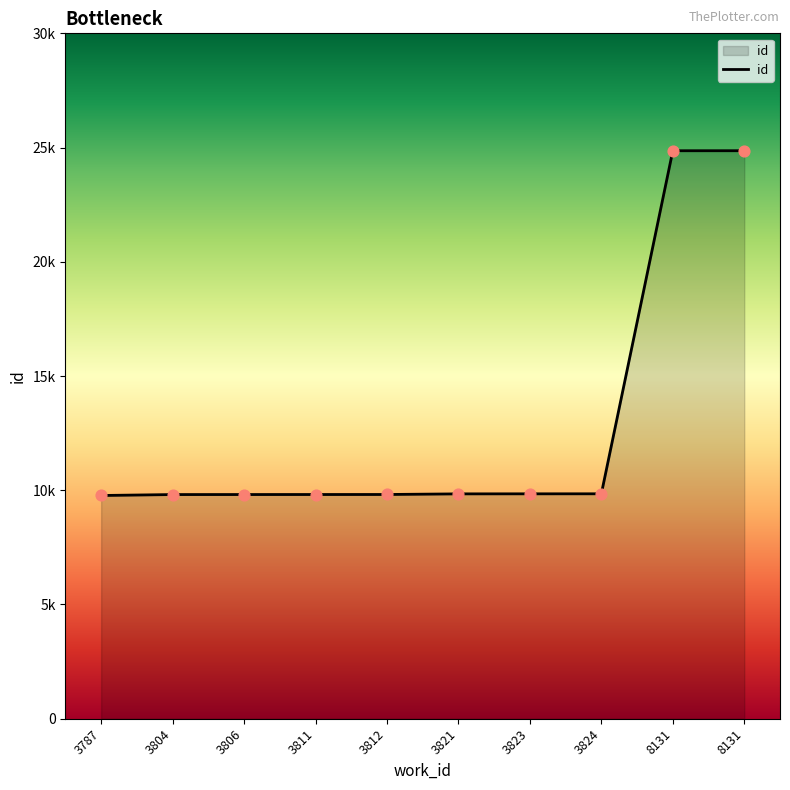

Is this an area chart (filled region under the line)?

Yes